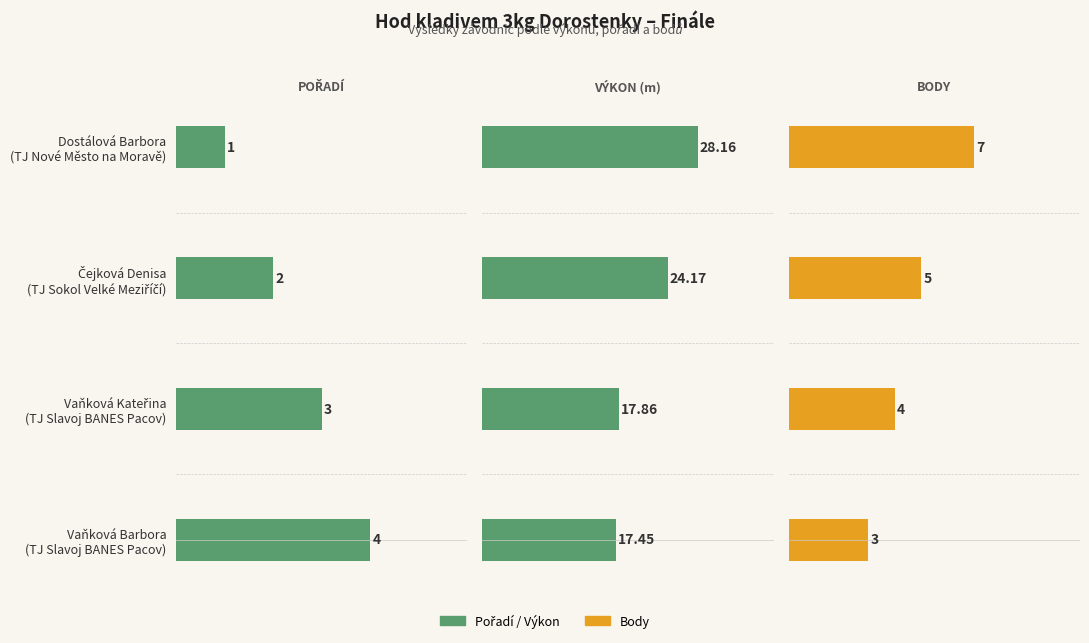

Between 3 and 2, which is larger?

3